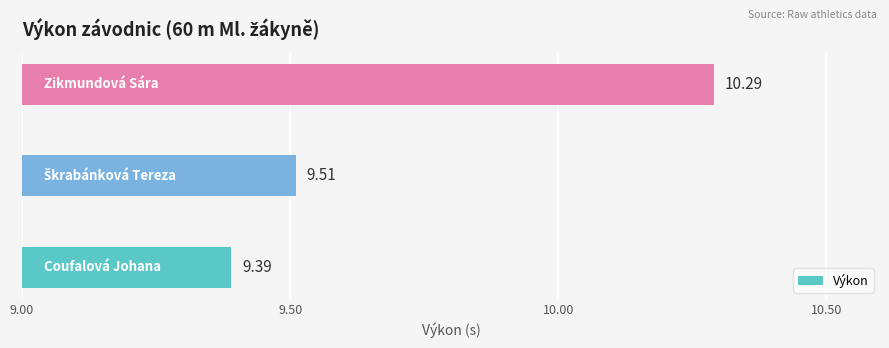

How many series are shown in this chart?

1